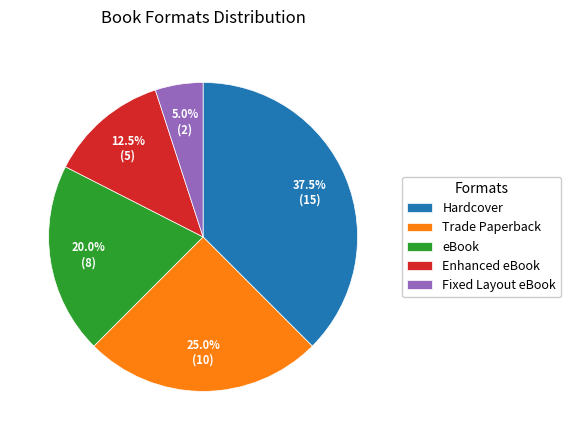

What is the largest slice in the pie chart?

Hardcover